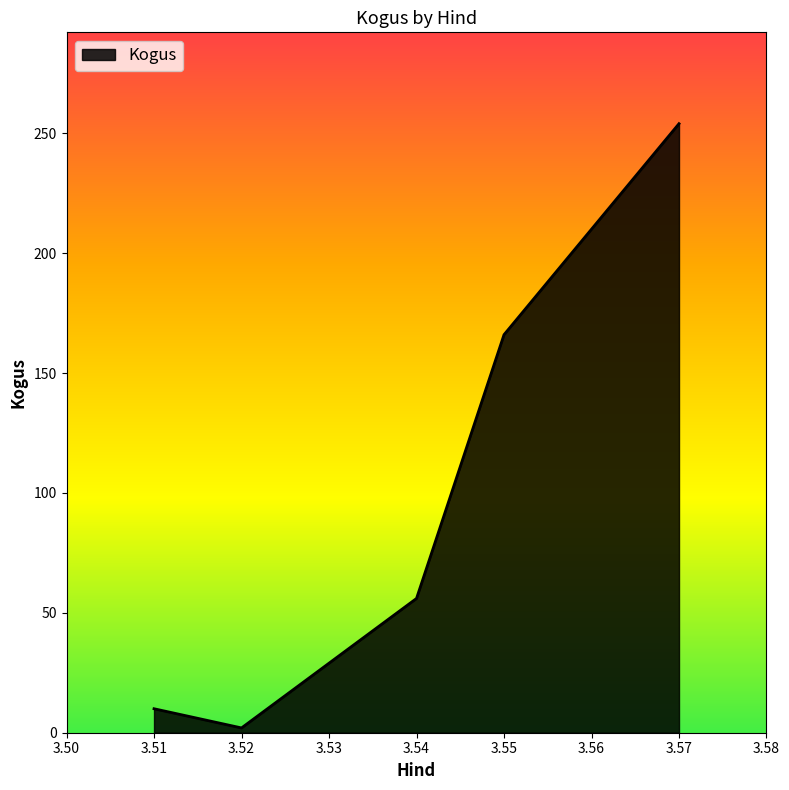

What is the greatest value displayed?

254